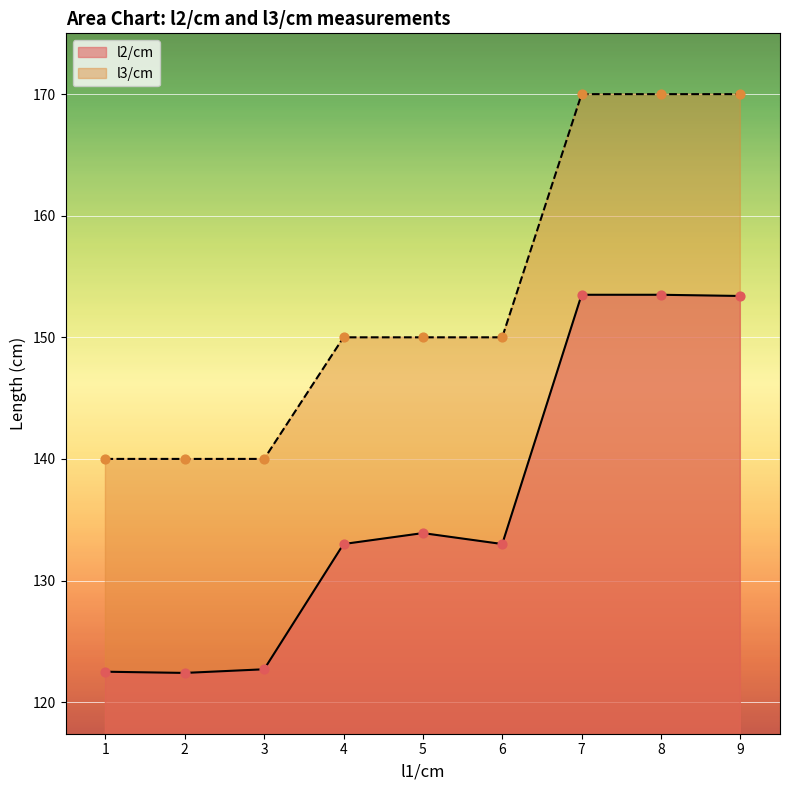

Which series contains the highest Y value?

l3/cm